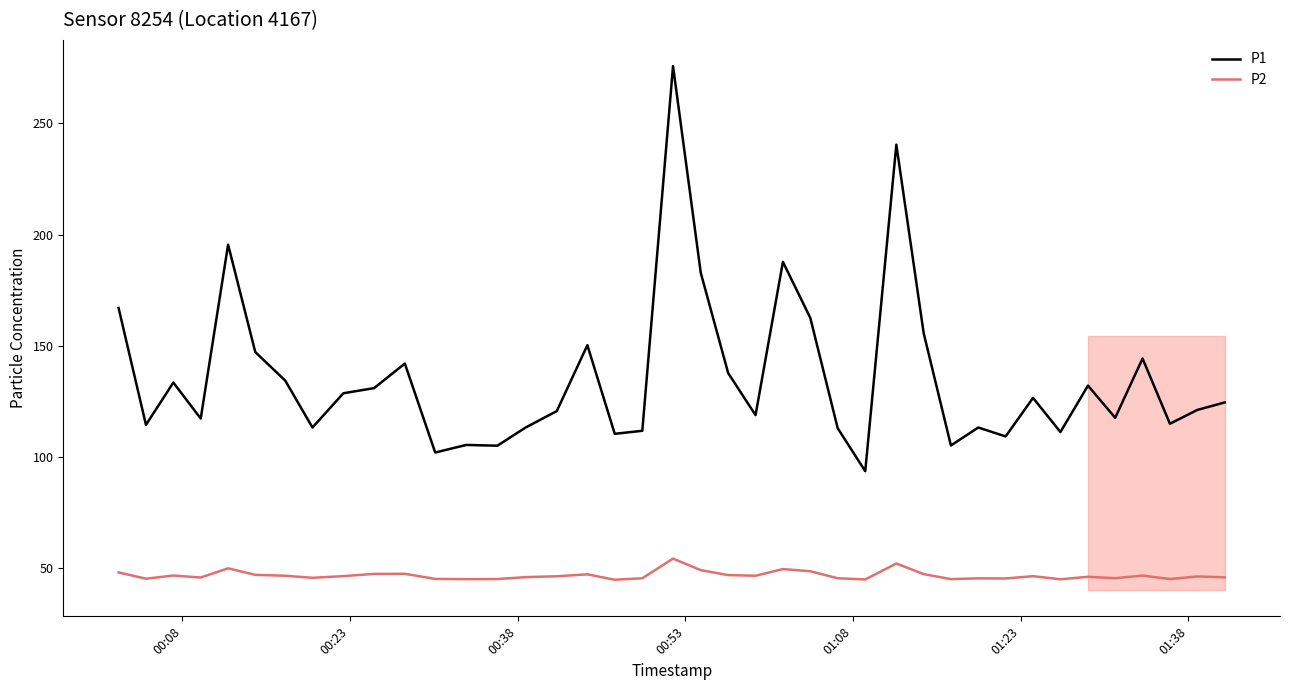

Rank the series by their maximum value, from highest to lowest.

P1, P2